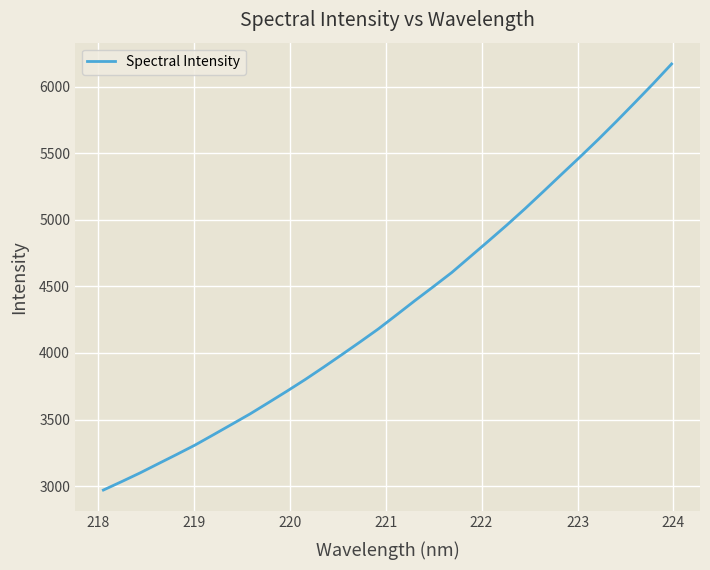

What is the minimum value shown in the chart?

2970.1